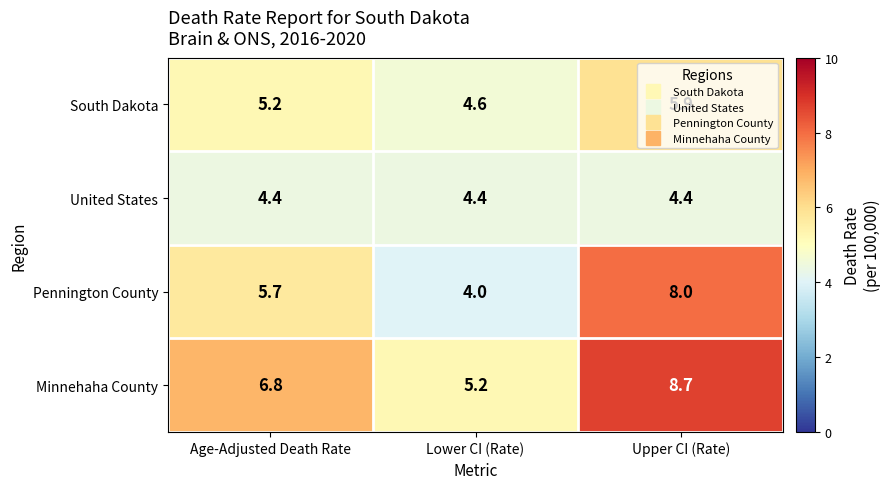

Which series has the widest spread of values?

Pennington County